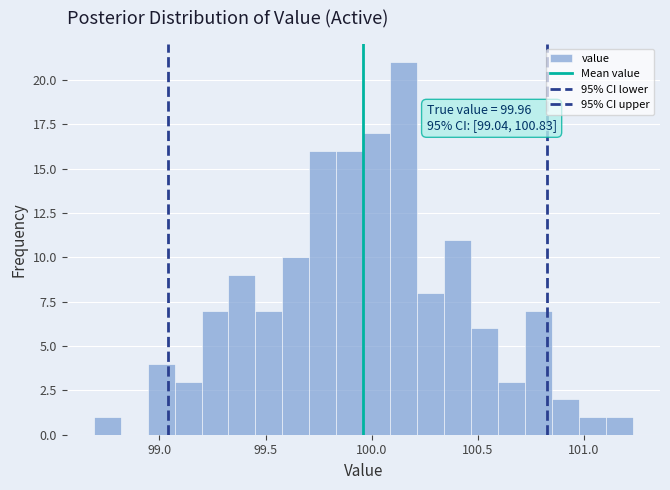

Around what value on the x-axis is the tallest bar? Give the approximate position of its centre, as read against the axis.

100.15